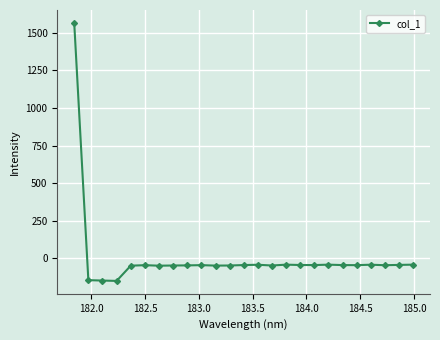

What is the value of the 10th point from the left?

-46.3